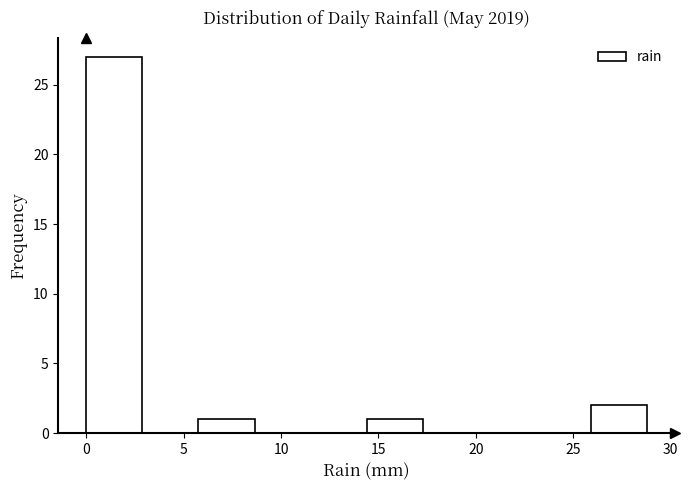

Which range on the x-axis has the tallest bar?

0.0 to 3.0